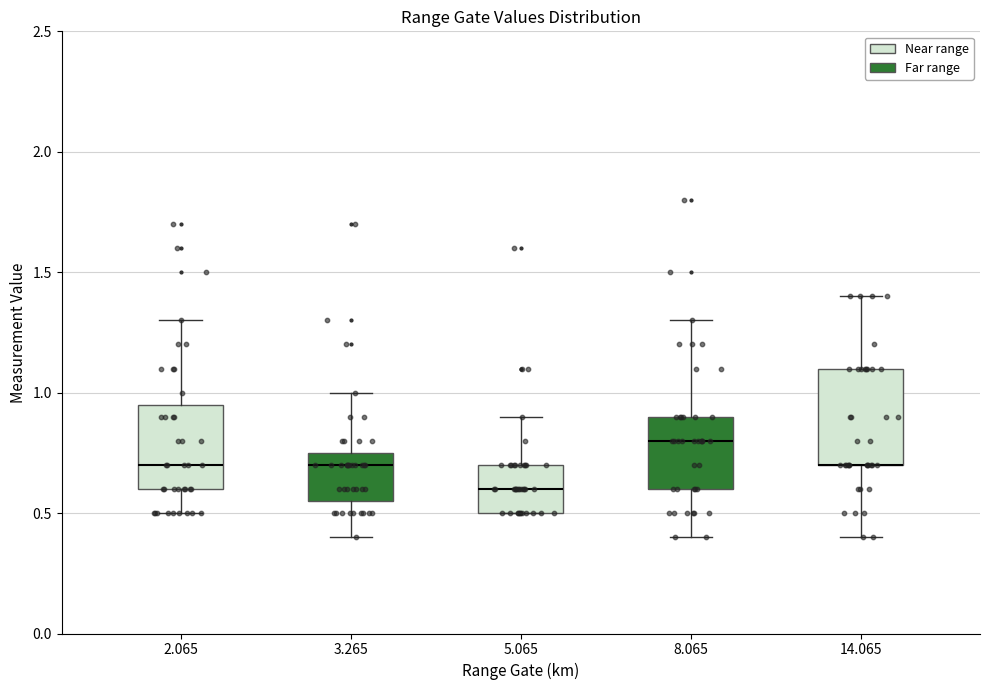

Which box is the tallest, from its lower edge to its upper edge?

14.065